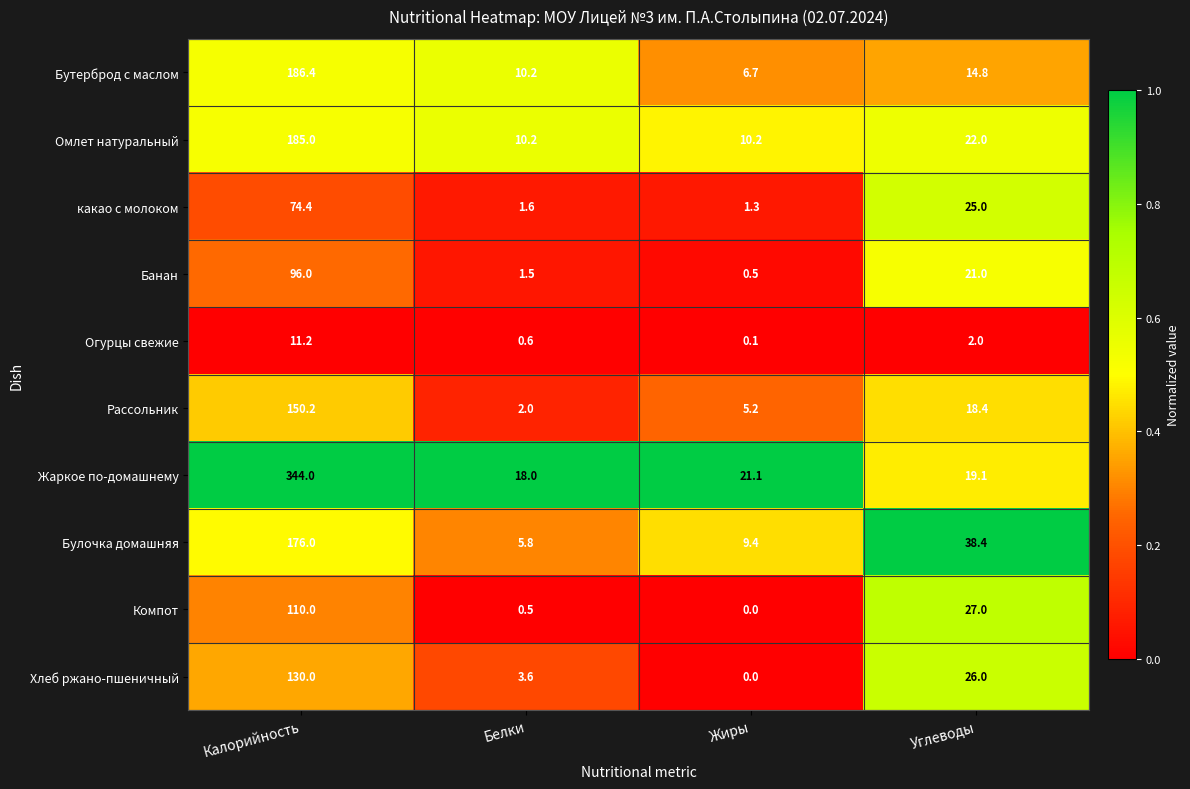

What is the maximum value shown in the chart?

344.0